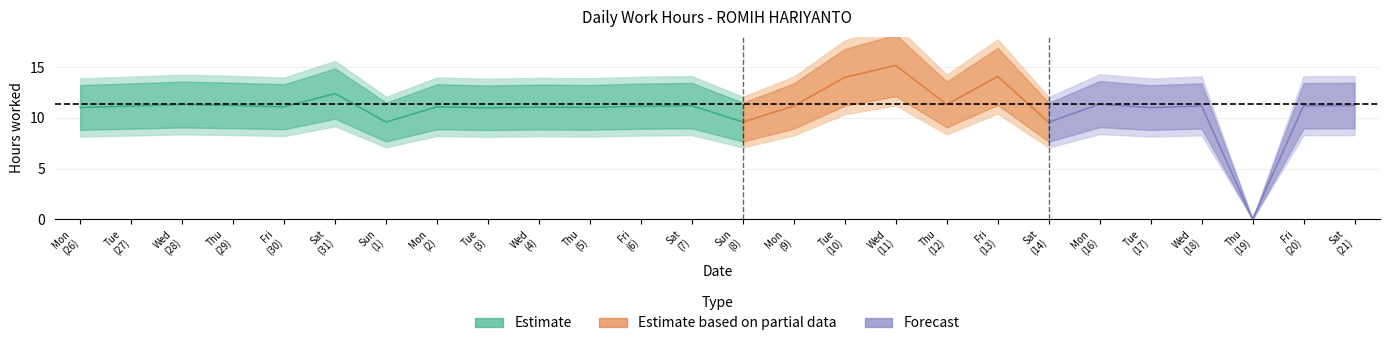

Which category has the highest value across all series?

11